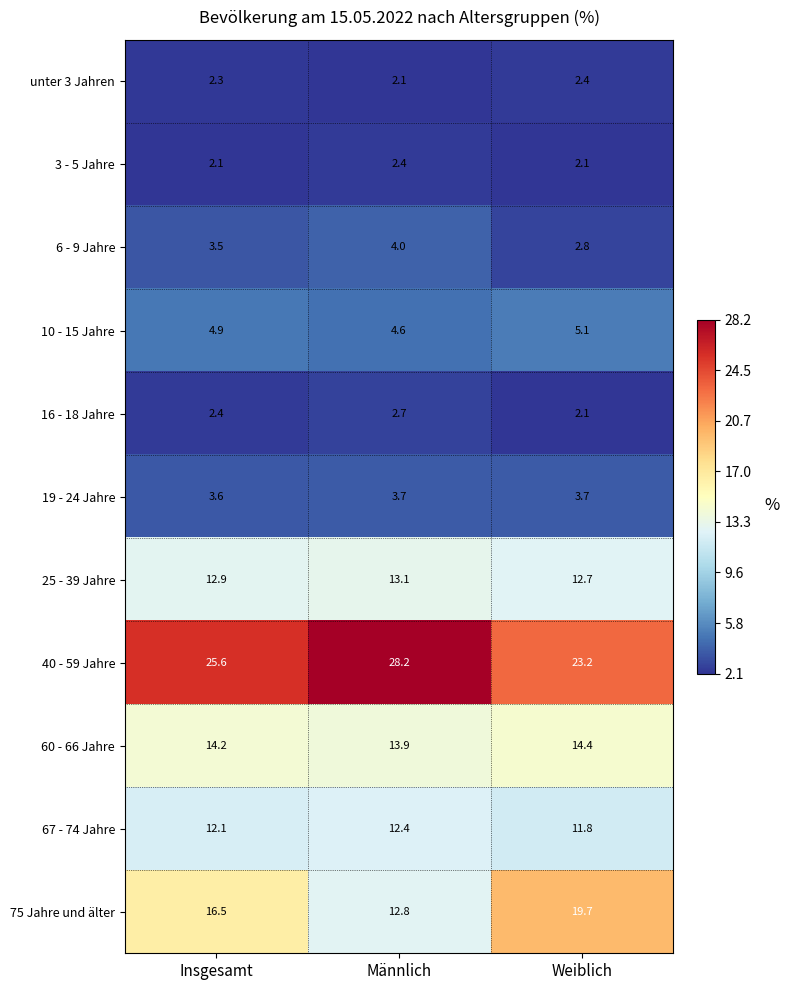

Rank the series at Männlich from highest to lowest value.

40 - 59 Jahre, 60 - 66 Jahre, 25 - 39 Jahre, 75 Jahre und älter, 67 - 74 Jahre, 10 - 15 Jahre, 6 - 9 Jahre, 19 - 24 Jahre, 16 - 18 Jahre, 3 - 5 Jahre, unter 3 Jahren